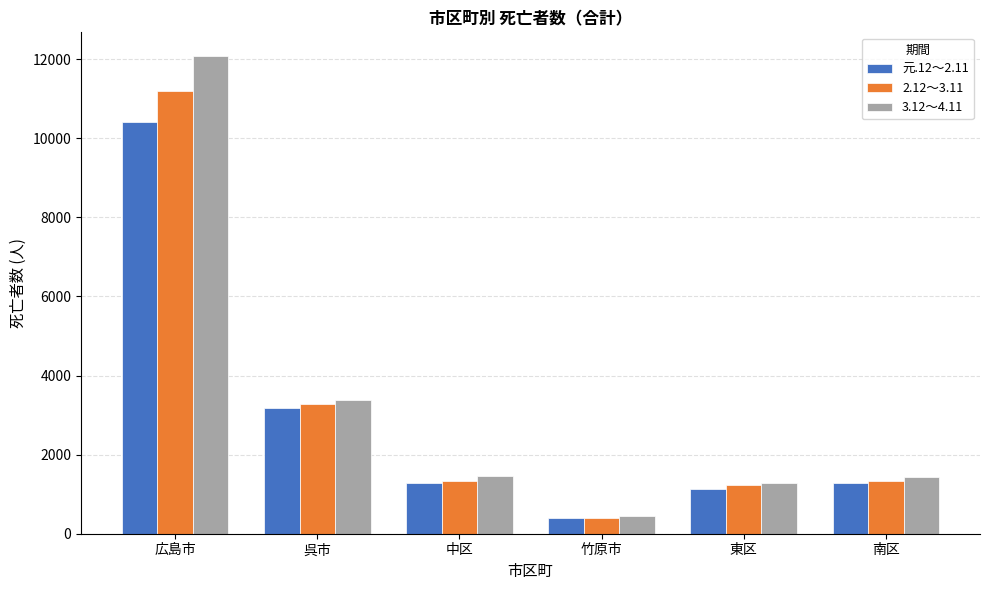

What is the average value of the 3.12～4.11 series?

3344